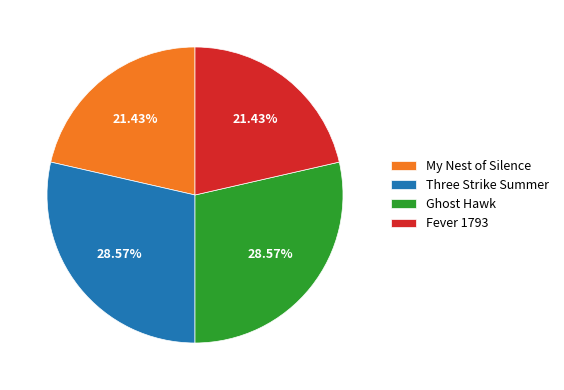

To the nearest percent, what is the combined percentage of Fever 1793 and Three Strike Summer?

50%